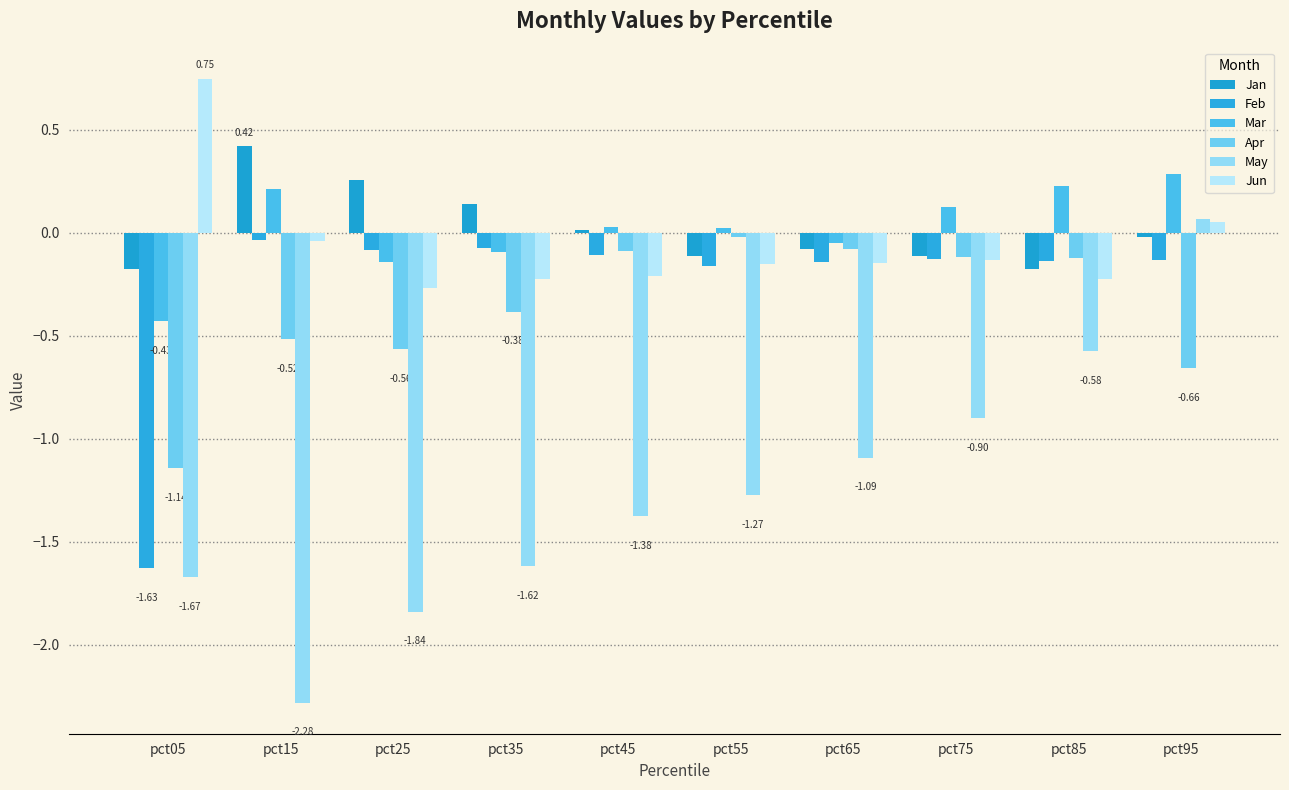

Which has a higher value, pct95 or pct75?

pct95